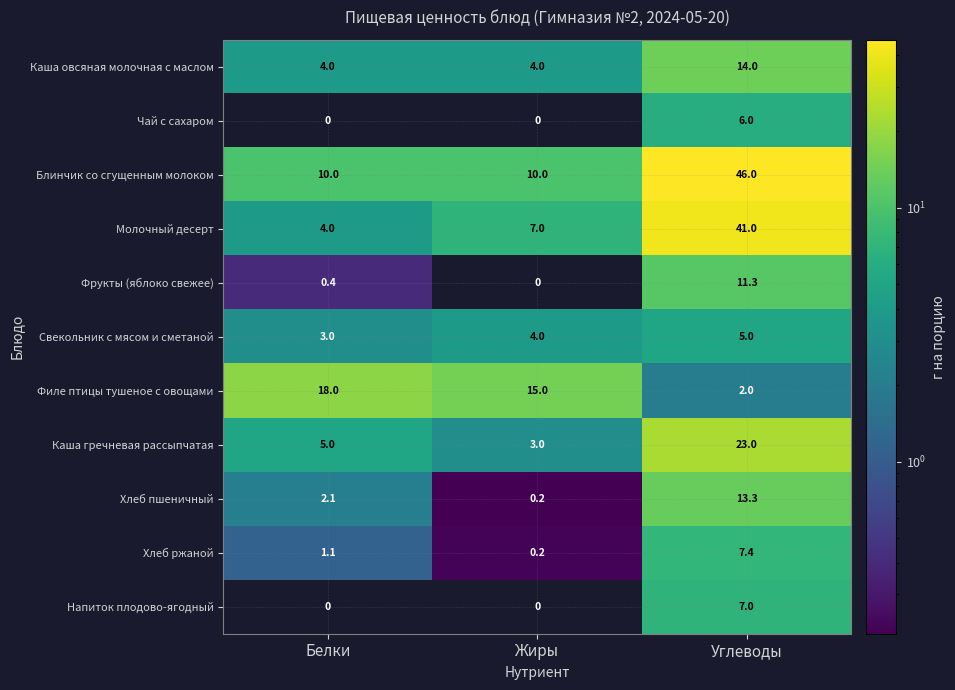

What is the approximate value of Фрукты (яблоко свежее) at Углеводы?

11.3